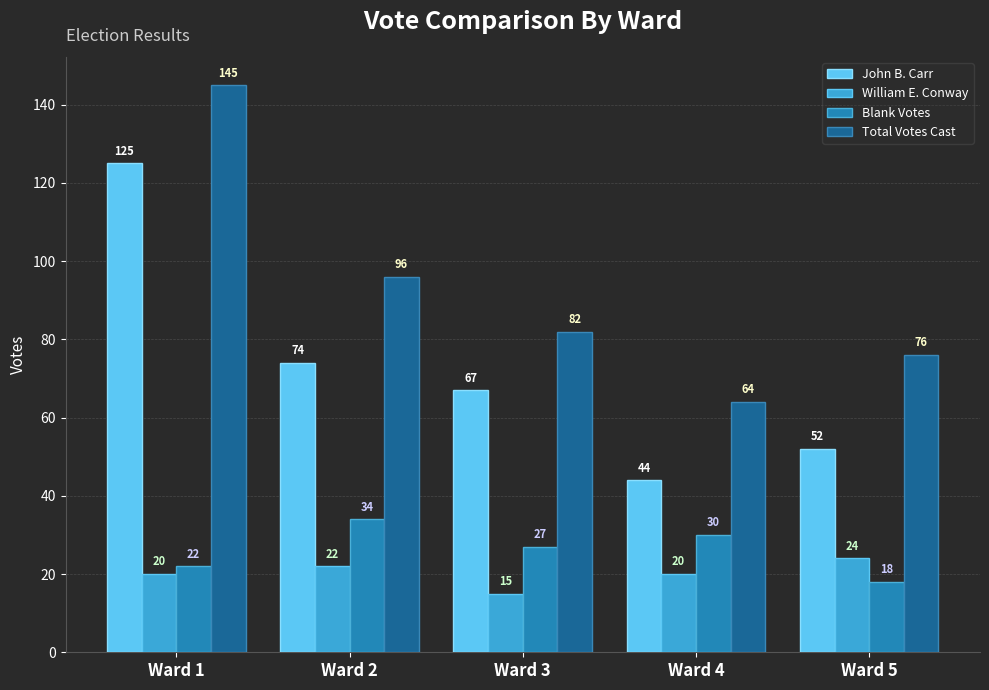

Between Ward 2 and Ward 3, which series saw the biggest shift?

Total Votes Cast